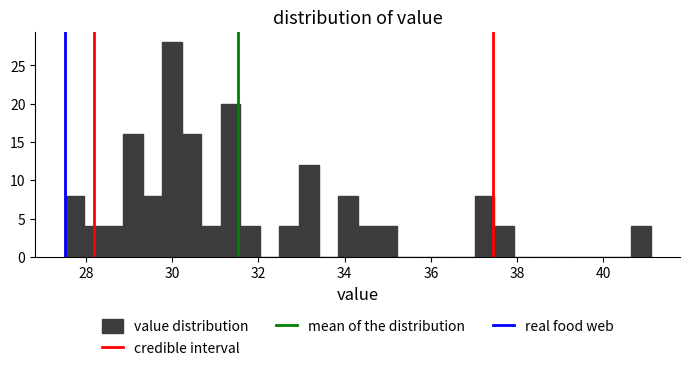

Read against the x-axis, roughly where is the centre of the tallest bar?

30.0